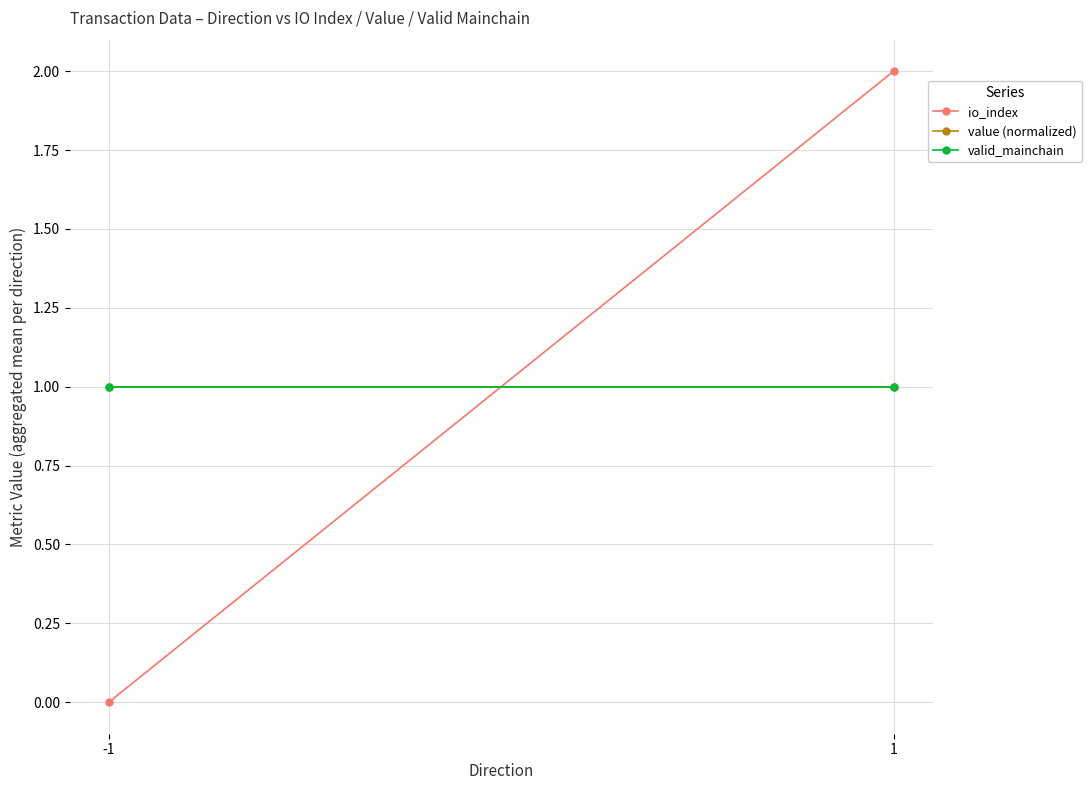

What value does the value (normalized) series have at 1?

1